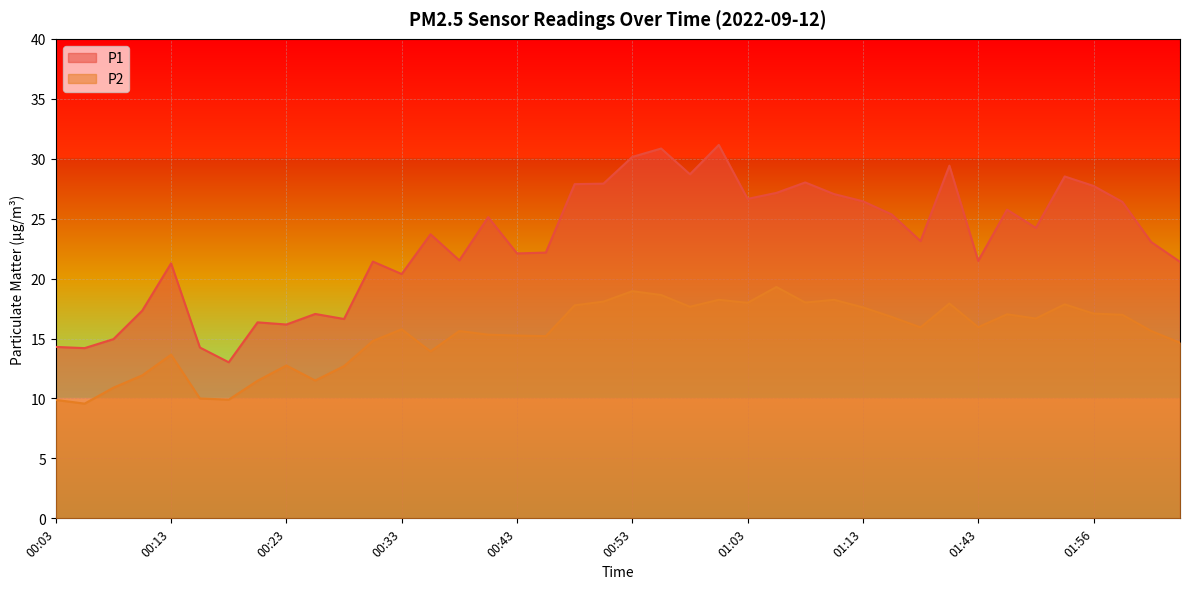

What is the difference between the P1 values at 01:51 and 01:53?

4.3